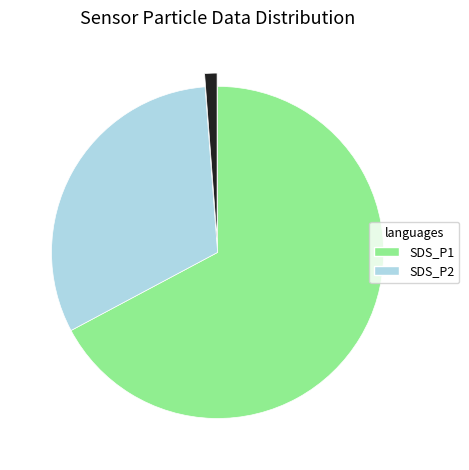

Is there a majority slice in this chart?

Yes